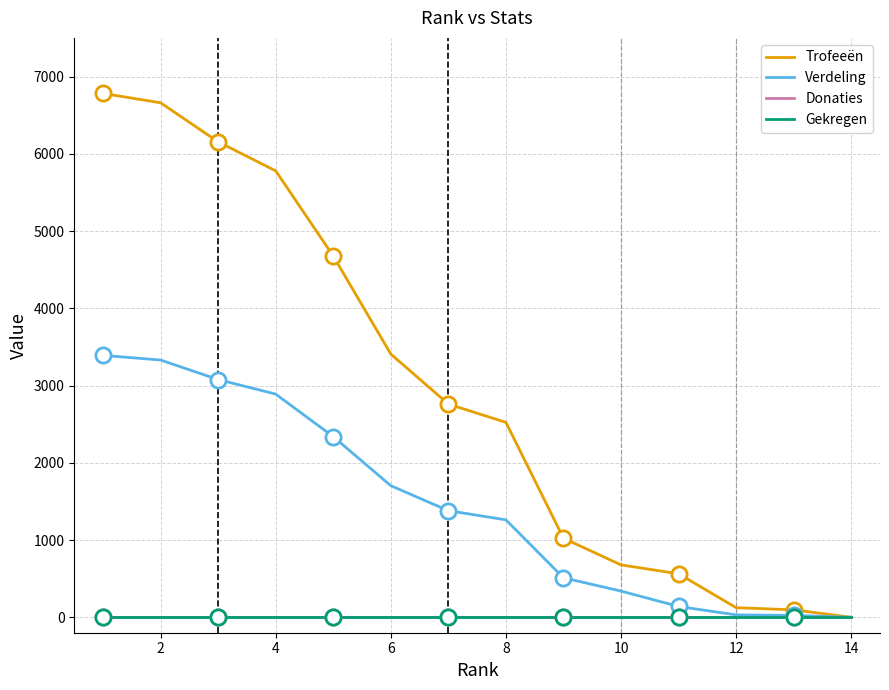

Is this an area chart (filled region under the line)?

No